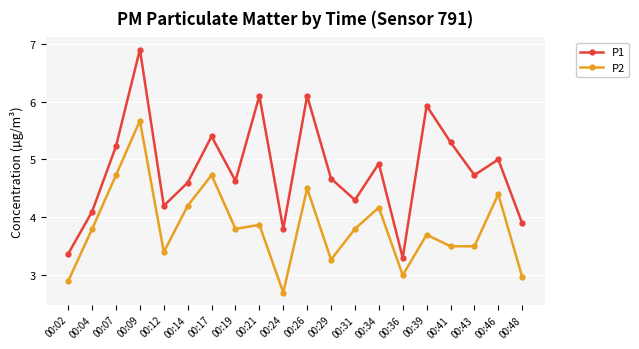

Rank the series by their maximum value, from lowest to highest.

P2, P1